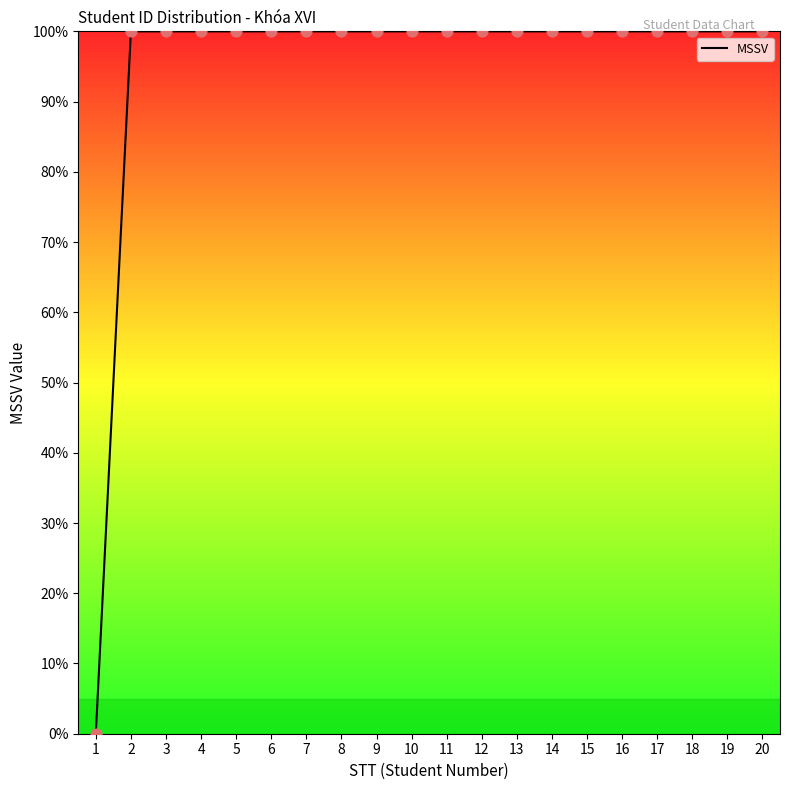

Which has a higher value, 1 or 8?

8